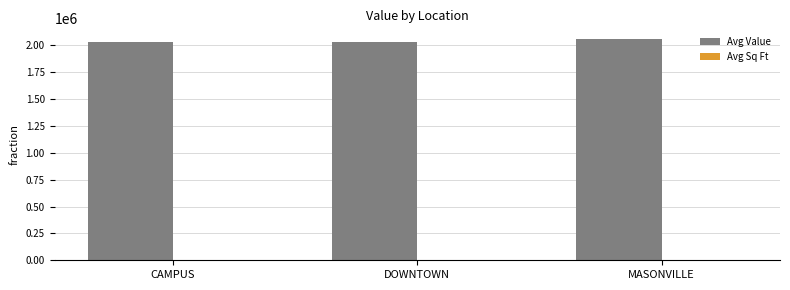

The Avg Value series shows 2027333 at CAMPUS. True or false?

True